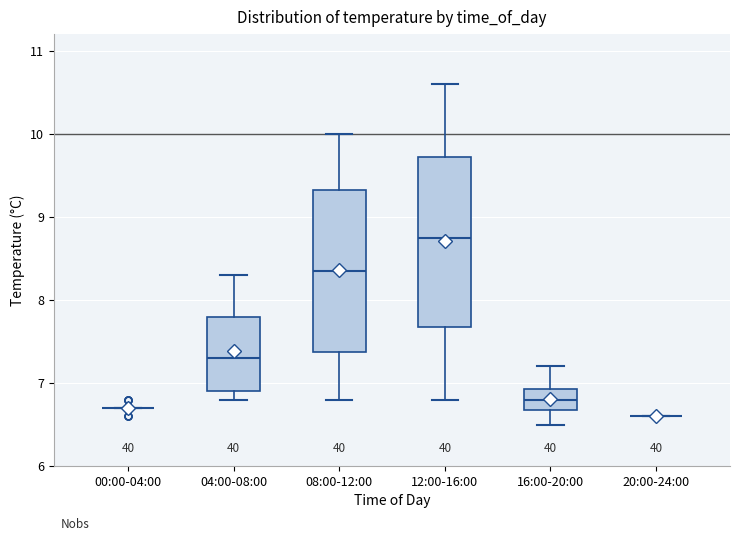

Where is the upper edge of the box for 04:00-08:00 on the y-axis? The values are not printed on the chart, so give them approximately, as read against the axis.

7.8